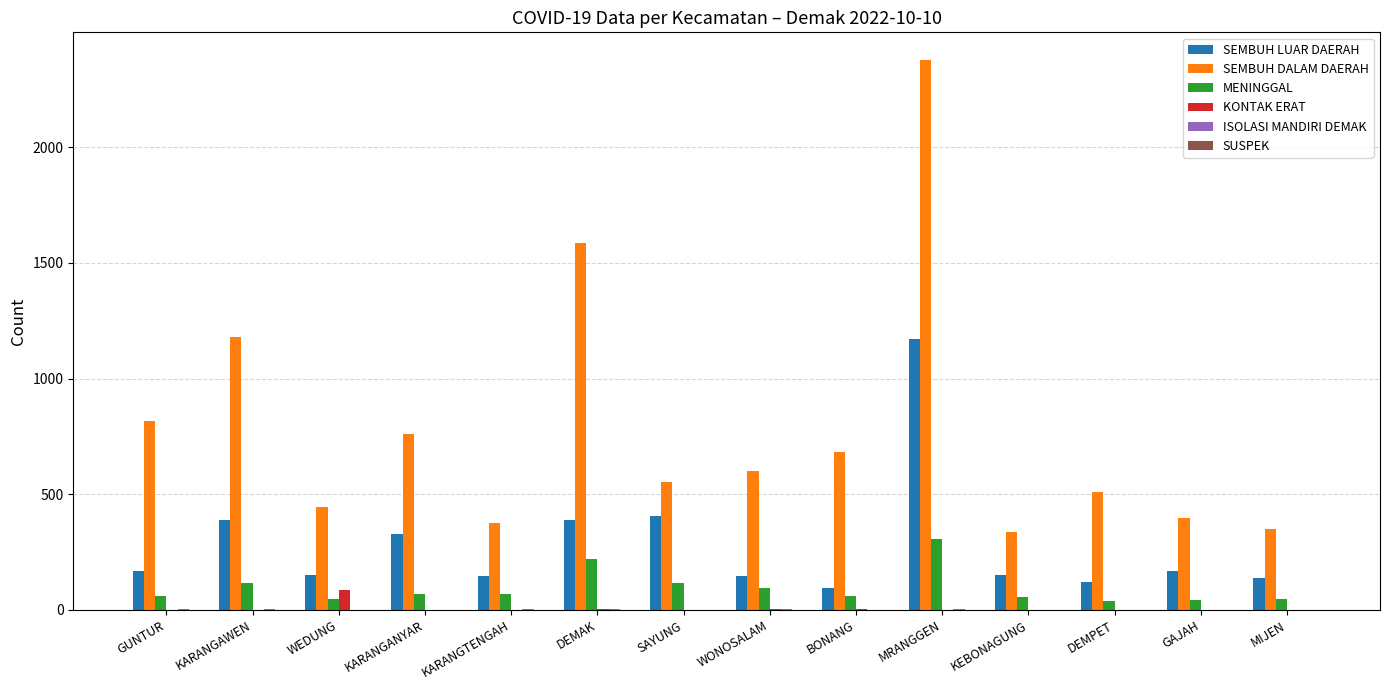

What is the sum of all SEMBUH LUAR DAERAH values?

3962